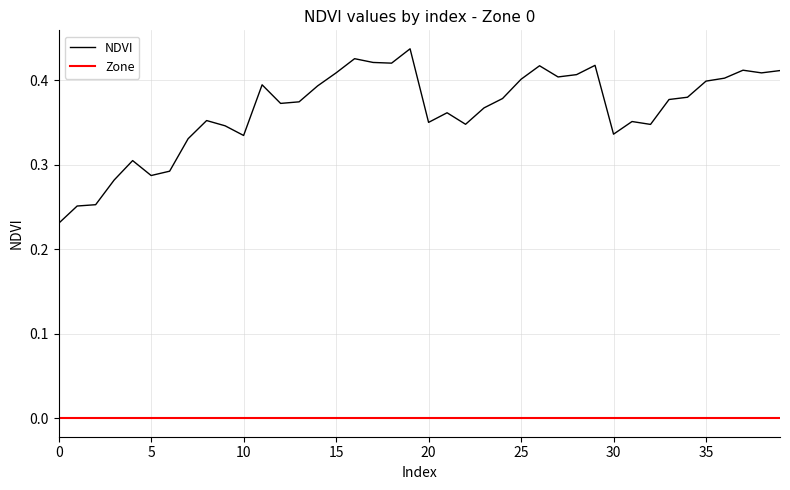

Which series has the widest spread of values?

NDVI